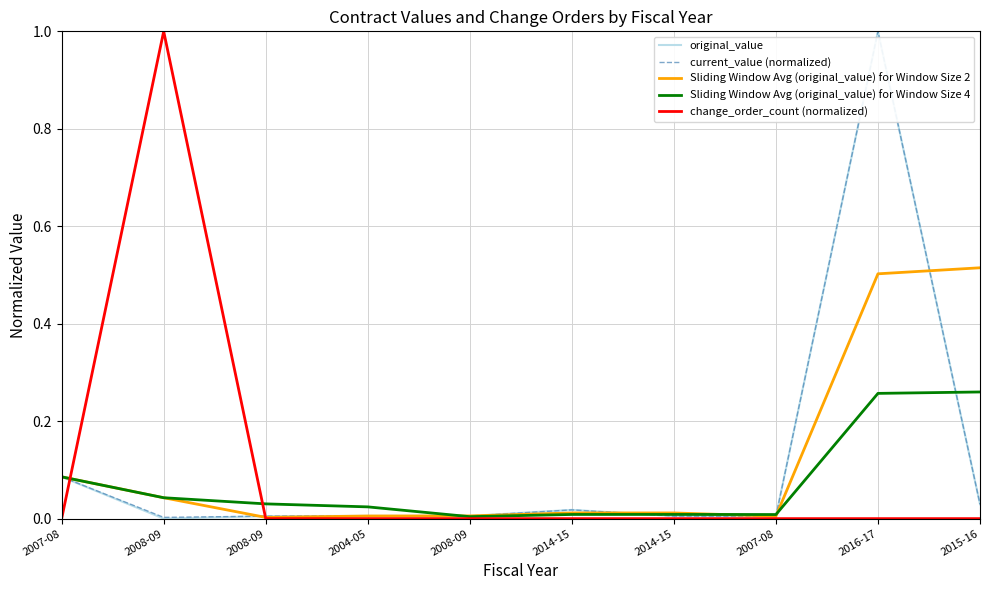

What is the average value of the current_value (normalized) series?

0.1